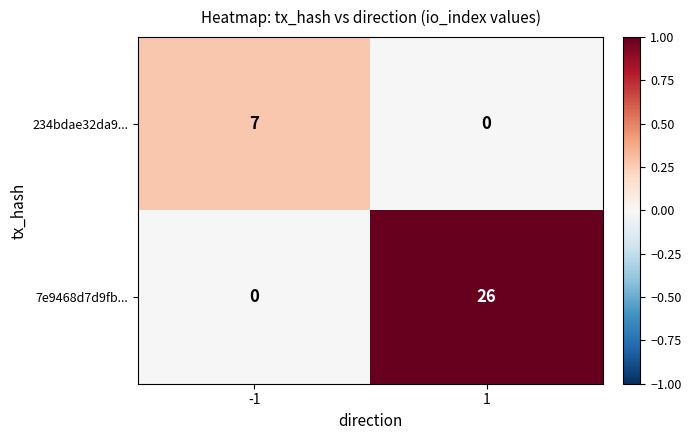

What is the difference between the 234bdae32da9... values at 1 and -1?

7